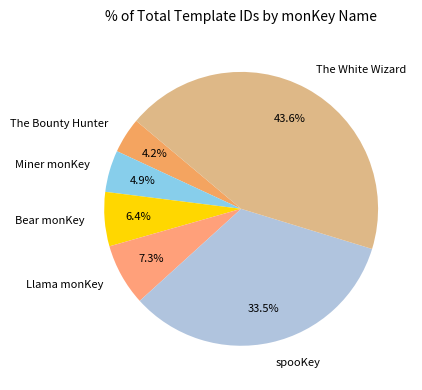

Between The White Wizard and Llama monKey, which is larger?

The White Wizard